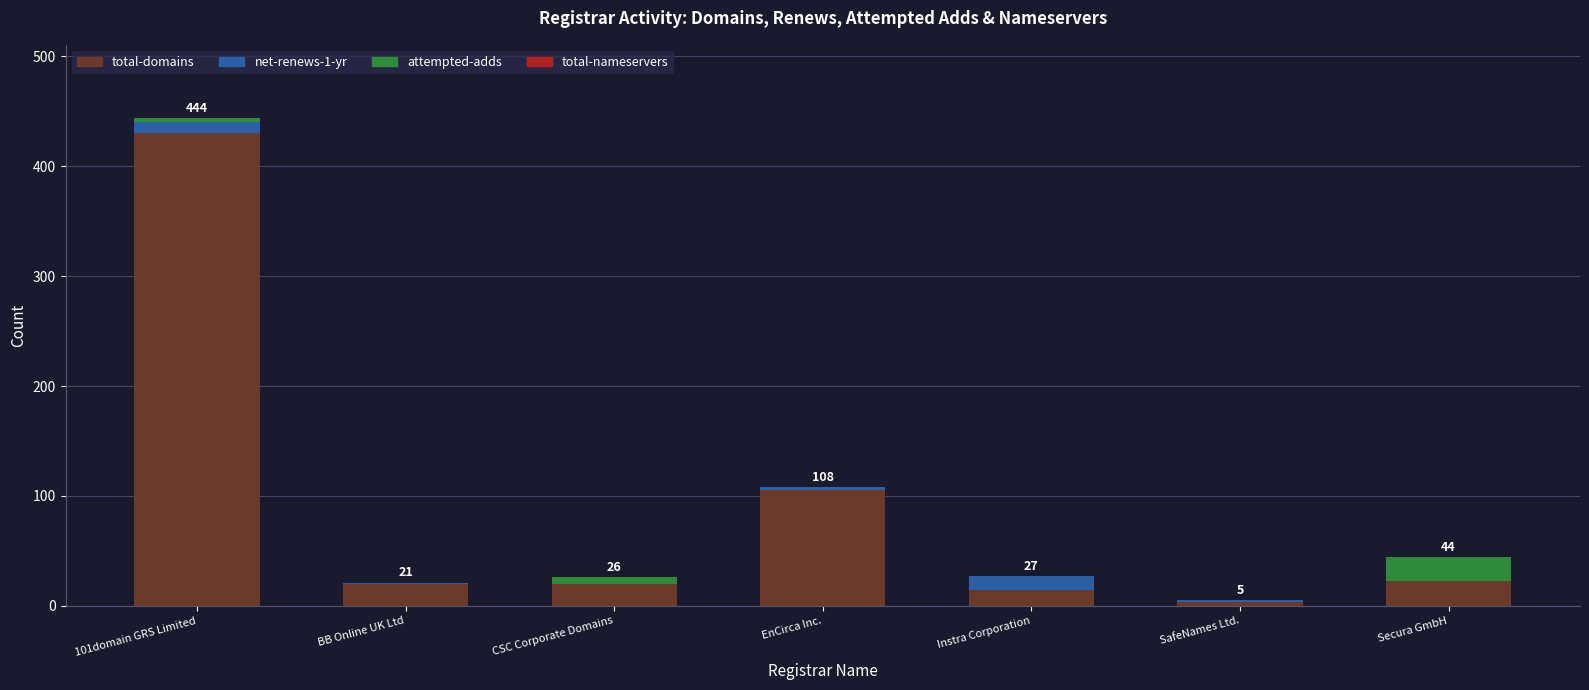

Where is total-domains nearest to the value 216?

EnCirca Inc.